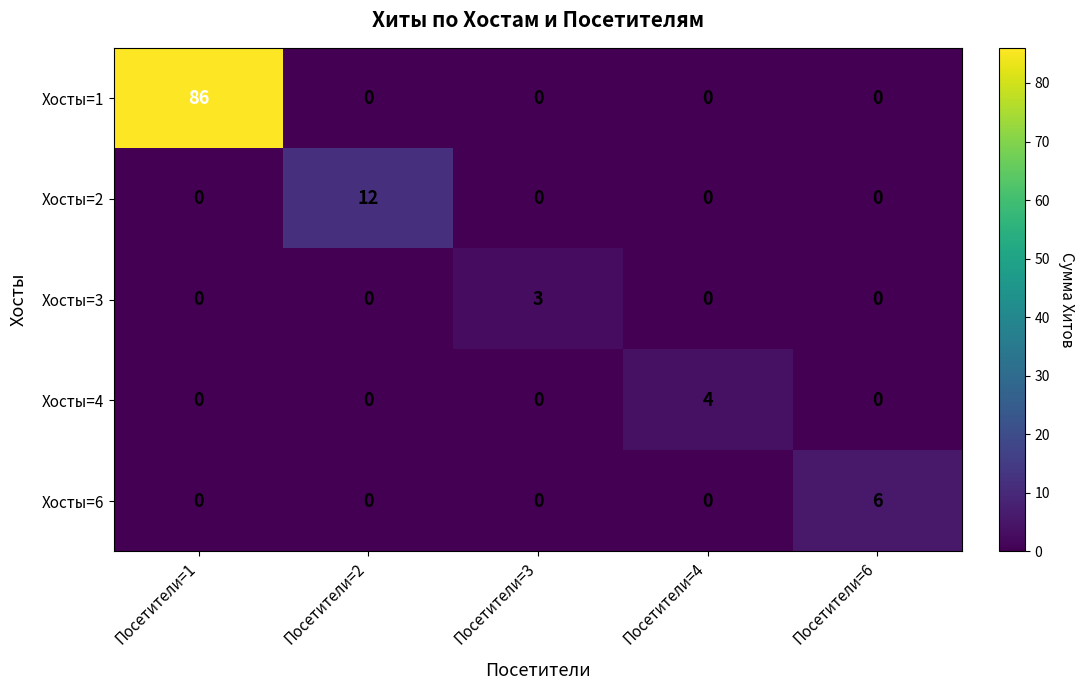

Rank the series by their maximum value, from lowest to highest.

Хосты=3, Хосты=4, Хосты=6, Хосты=2, Хосты=1